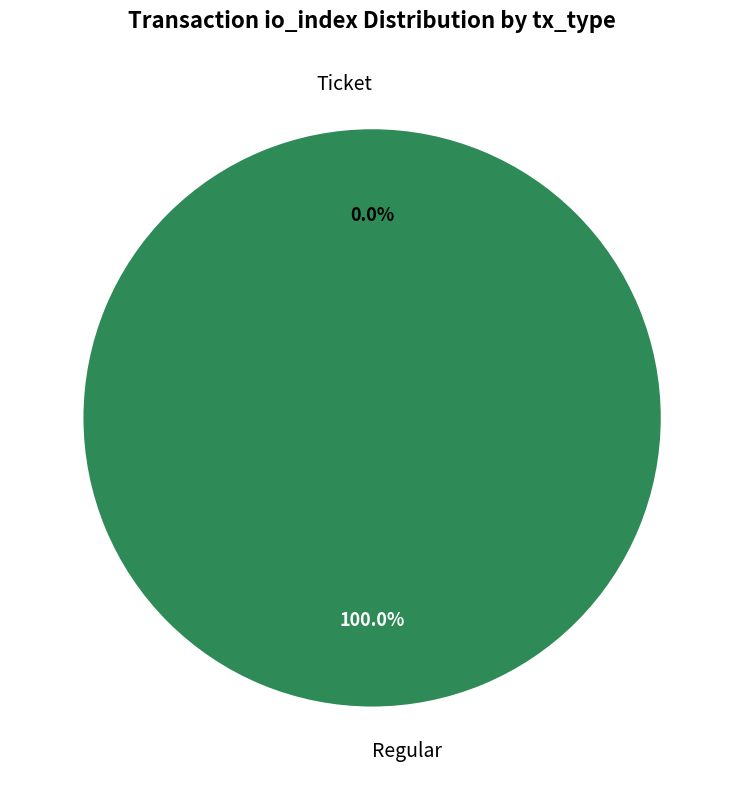

Does any single category account for the majority?

Yes